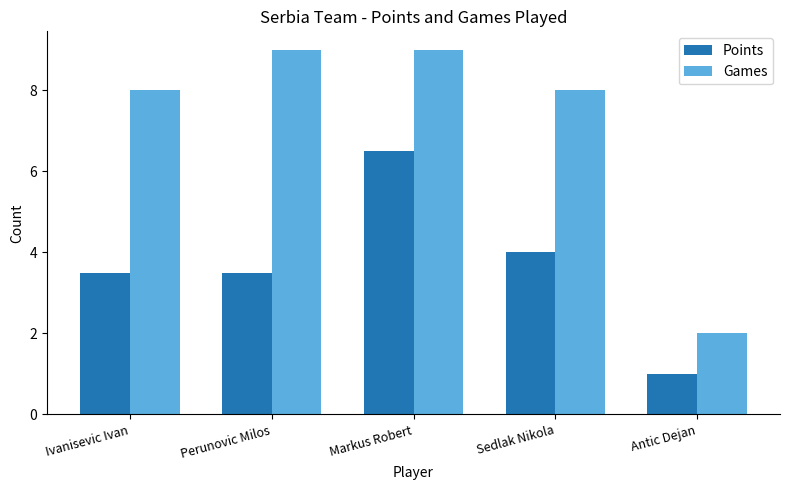

Rank the series at Perunovic Milos from lowest to highest value.

Points, Games